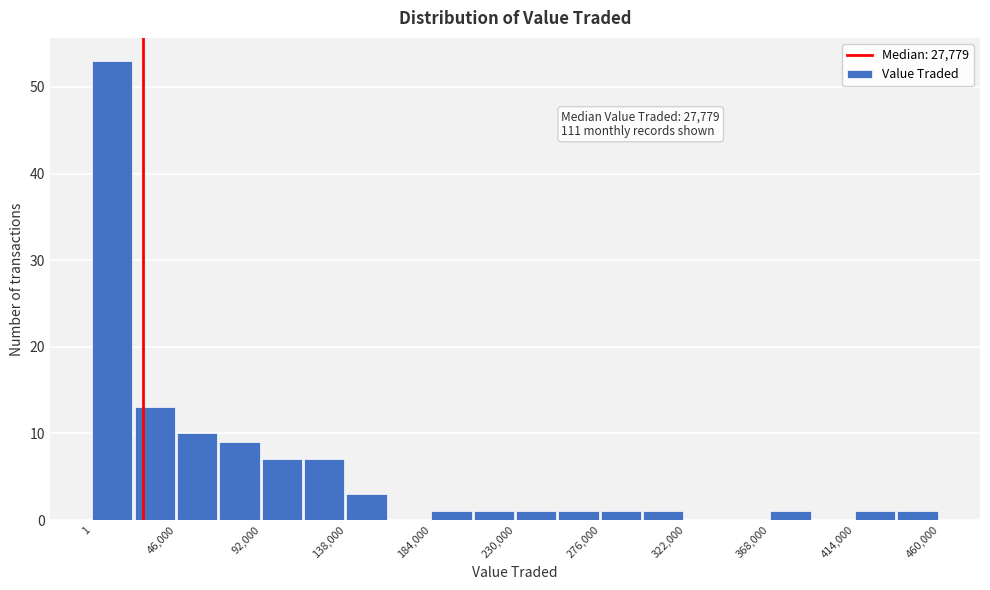

Over which range of the x-axis is the bar tallest?

0 to 25000